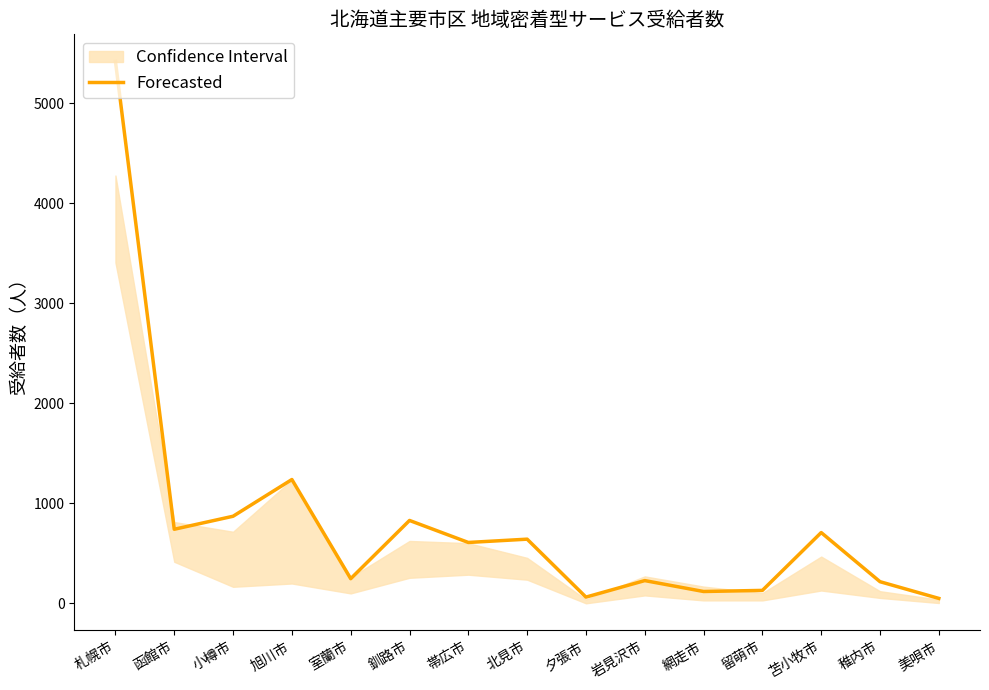

Approximately how many times larger is the value at 網走市 compared to 釧路市?

0.1